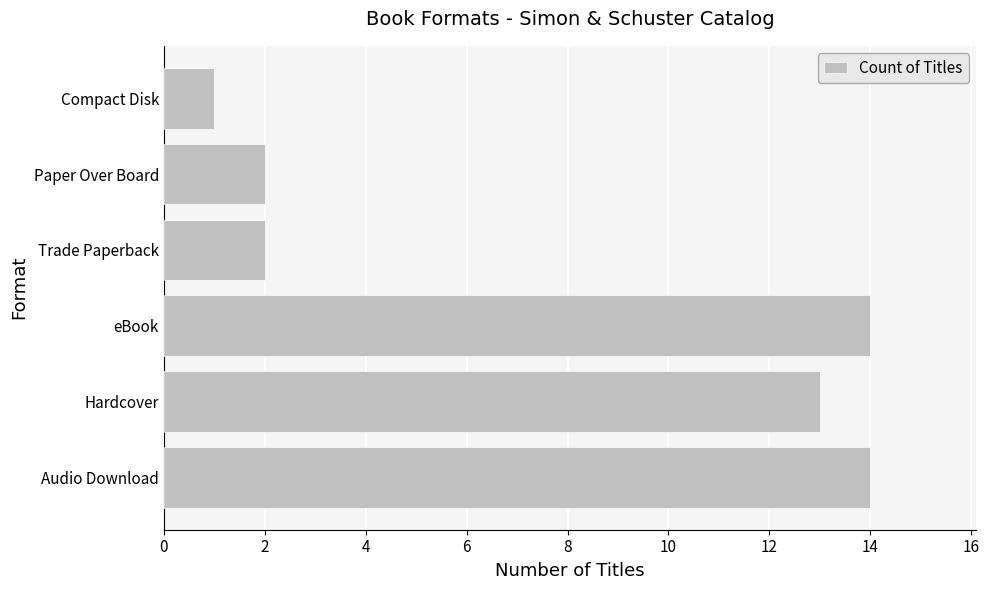

Which has a higher value, Trade Paperback or Hardcover?

Hardcover